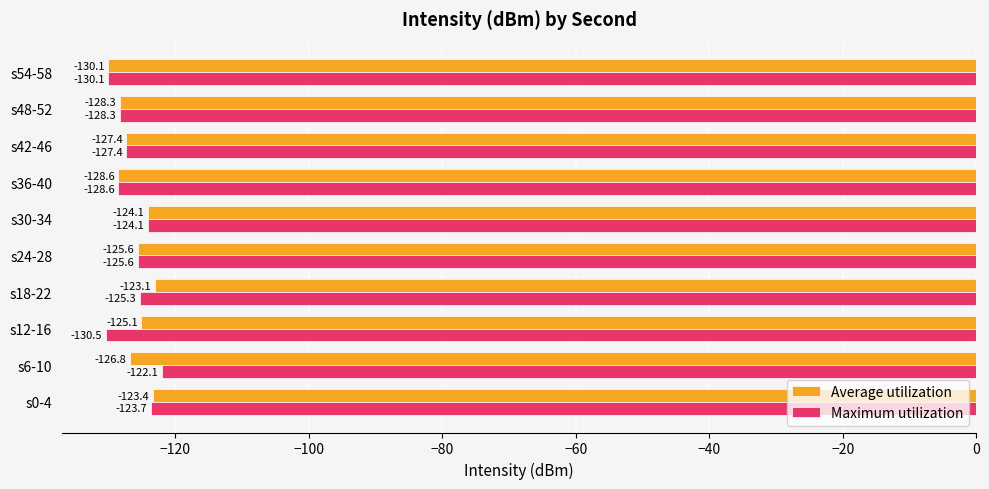

The value of Average utilization at s0-4 is -80.7. True or false?

False